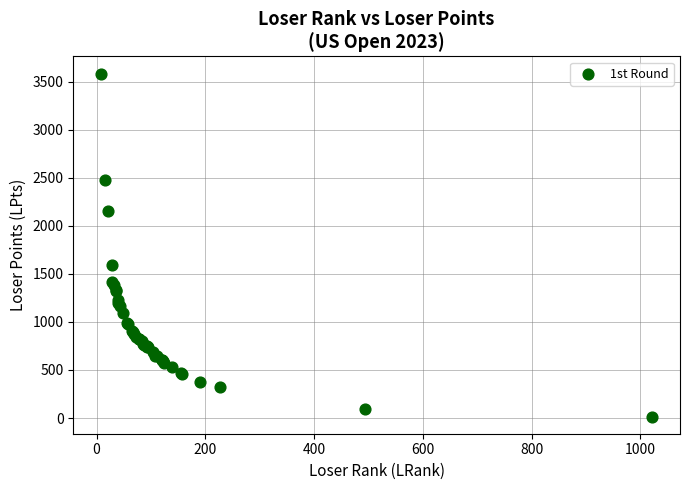

What Y value in the scatter plot is closest to 1800?

1597